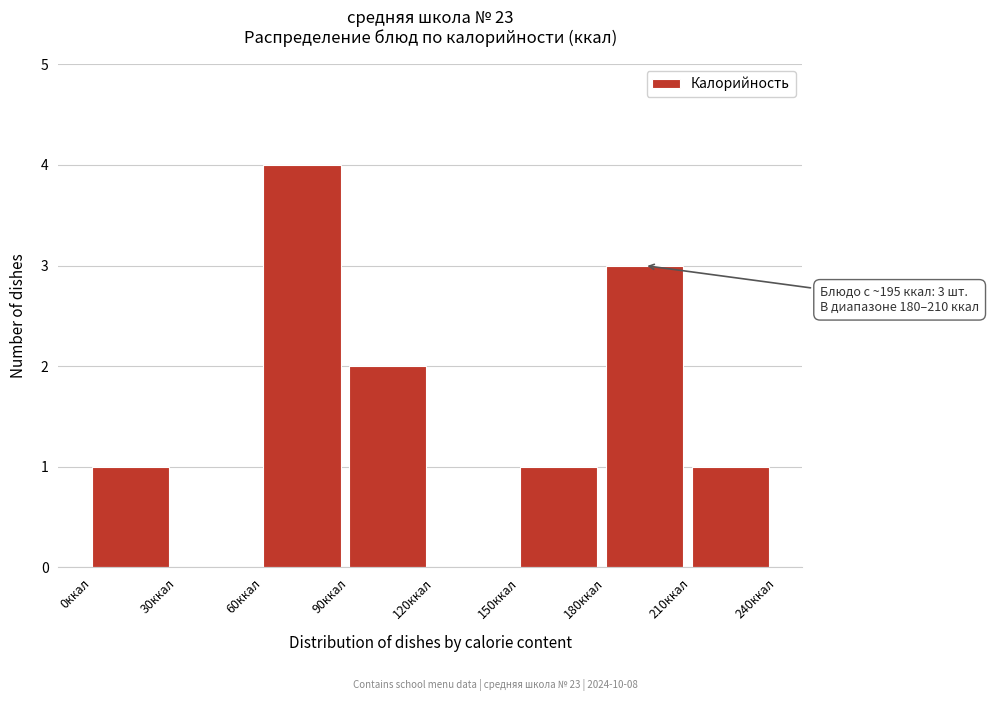

Over which range of the x-axis is the bar tallest?

60 to 90